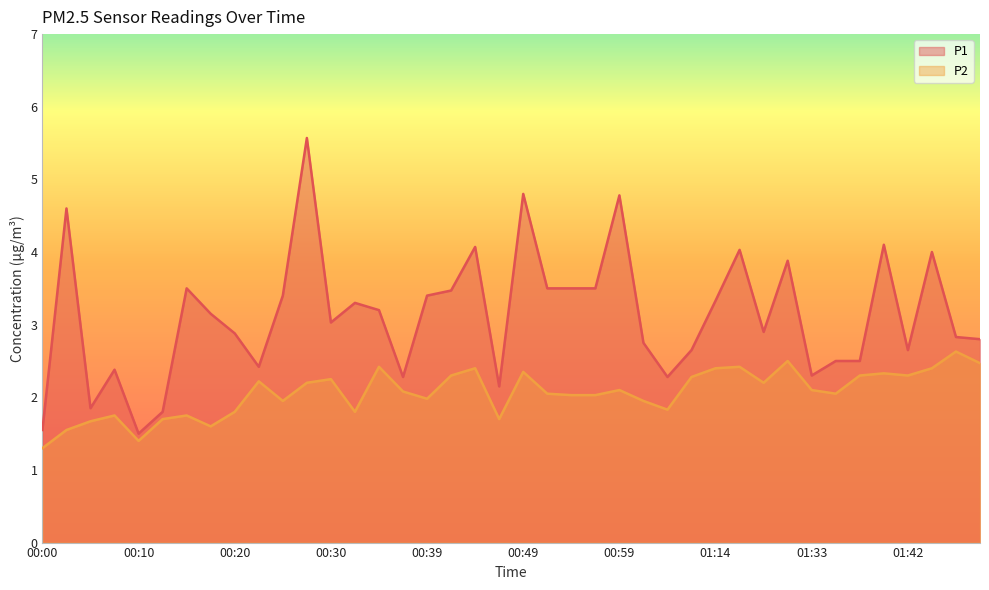

Rank the series by their average value, from highest to lowest.

P1, P2